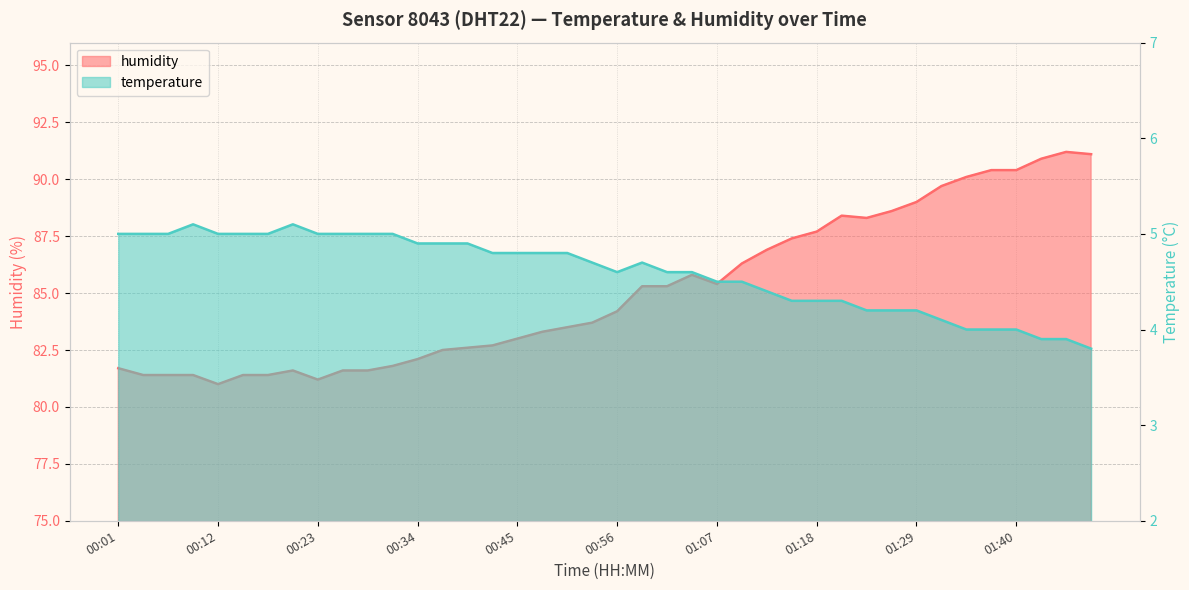

Reading right to left, extract all data points from this chart.

temperature: 3.8	3.9	3.9	4.0	4.0	4.0	4.1	4.2	4.2	4.2	4.3	4.3	4.3	4.4	4.5	4.5	4.6	4.6	4.7	4.6	4.7	4.8	4.8	4.8	4.8	4.9	4.9	4.9	5.0	5.0	5.0	5.0	5.1	5.0	5.0	5.0	5.1	5.0	5.0	5.0
humidity: 91.1	91.2	90.9	90.4	90.4	90.1	89.7	89.0	88.6	88.3	88.4	87.7	87.4	86.9	86.3	85.4	85.8	85.3	85.3	84.2	83.7	83.5	83.3	83.0	82.7	82.6	82.5	82.1	81.8	81.6	81.6	81.2	81.6	81.4	81.4	81.0	81.4	81.4	81.4	81.7